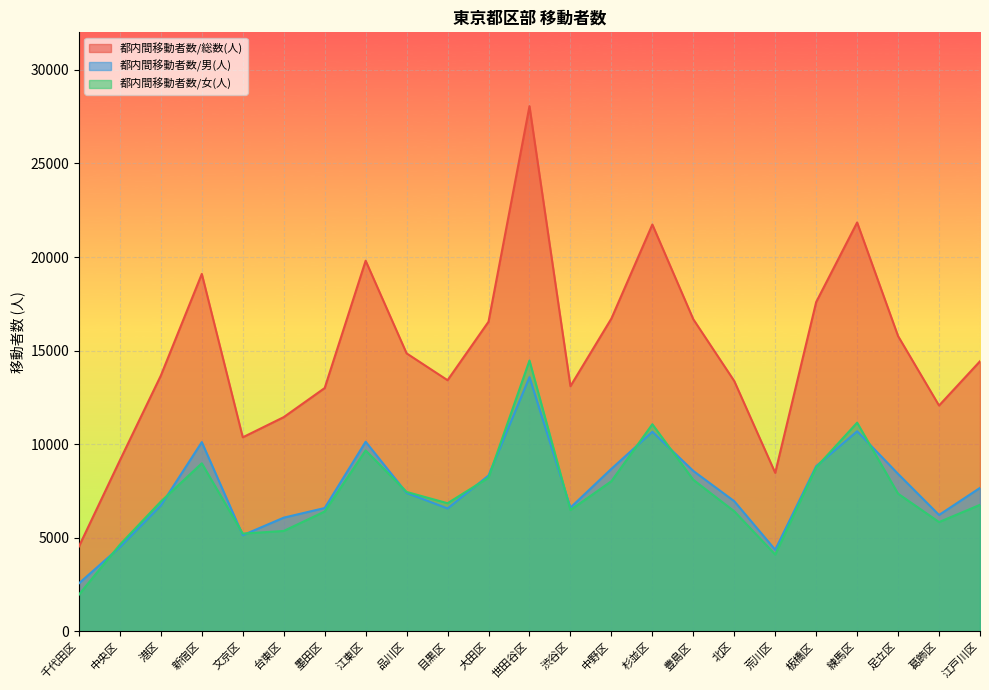

What is the total value across all series at 中野区?

33426